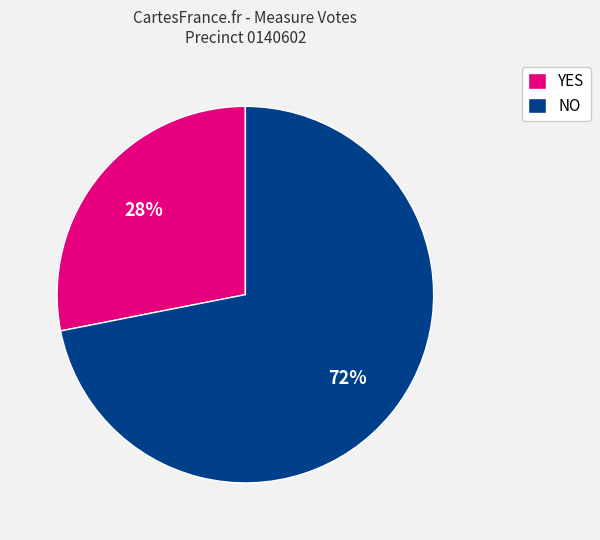

To the nearest percent, what is the average slice percentage?

50%